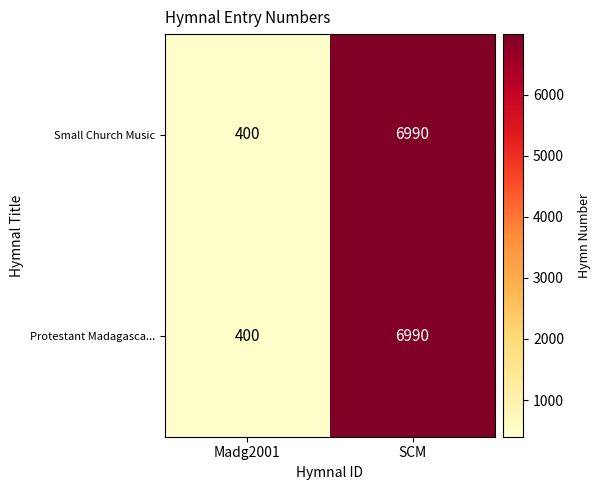

What is the average value of the Protestant Madagasca... series?

3695